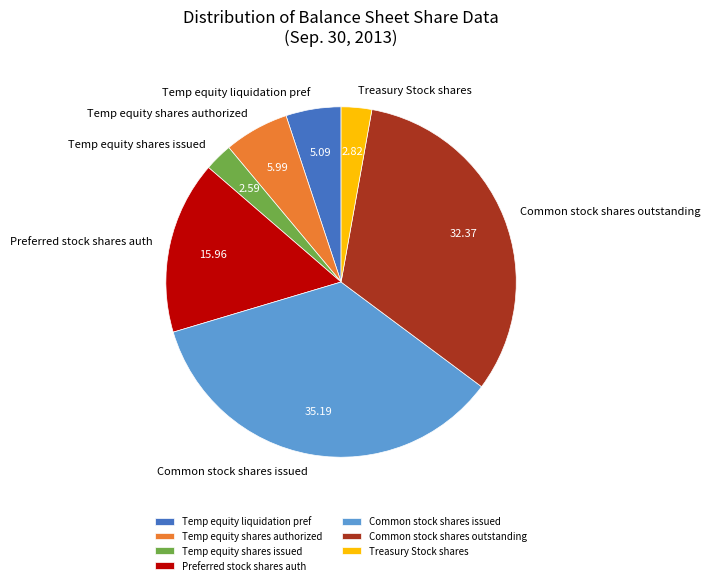

Is the sum of Common stock shares issued and Treasury Stock shares greater than half?

No